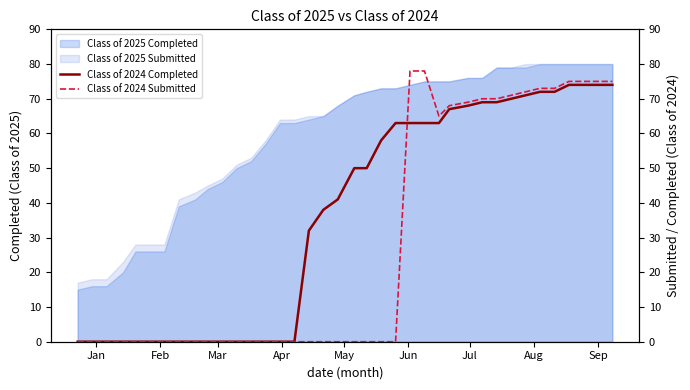

What is the maximum value for Class of 2025 Completed?

80